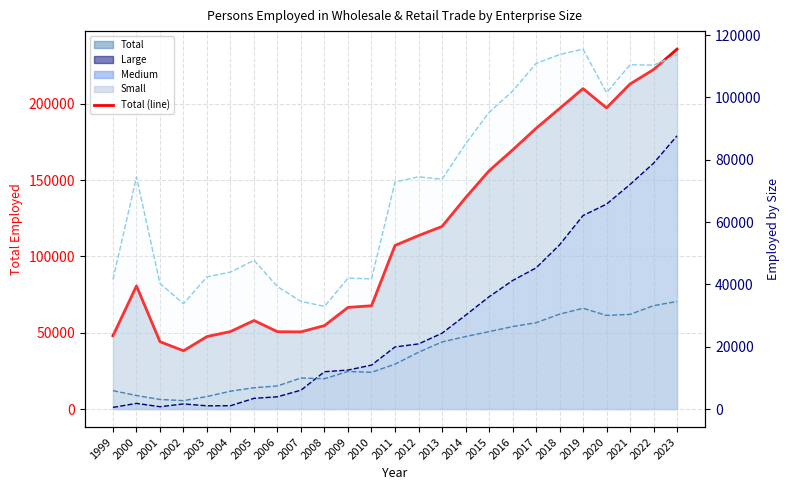

True or false: Large (line) has more than 1 interior local peaks.

True